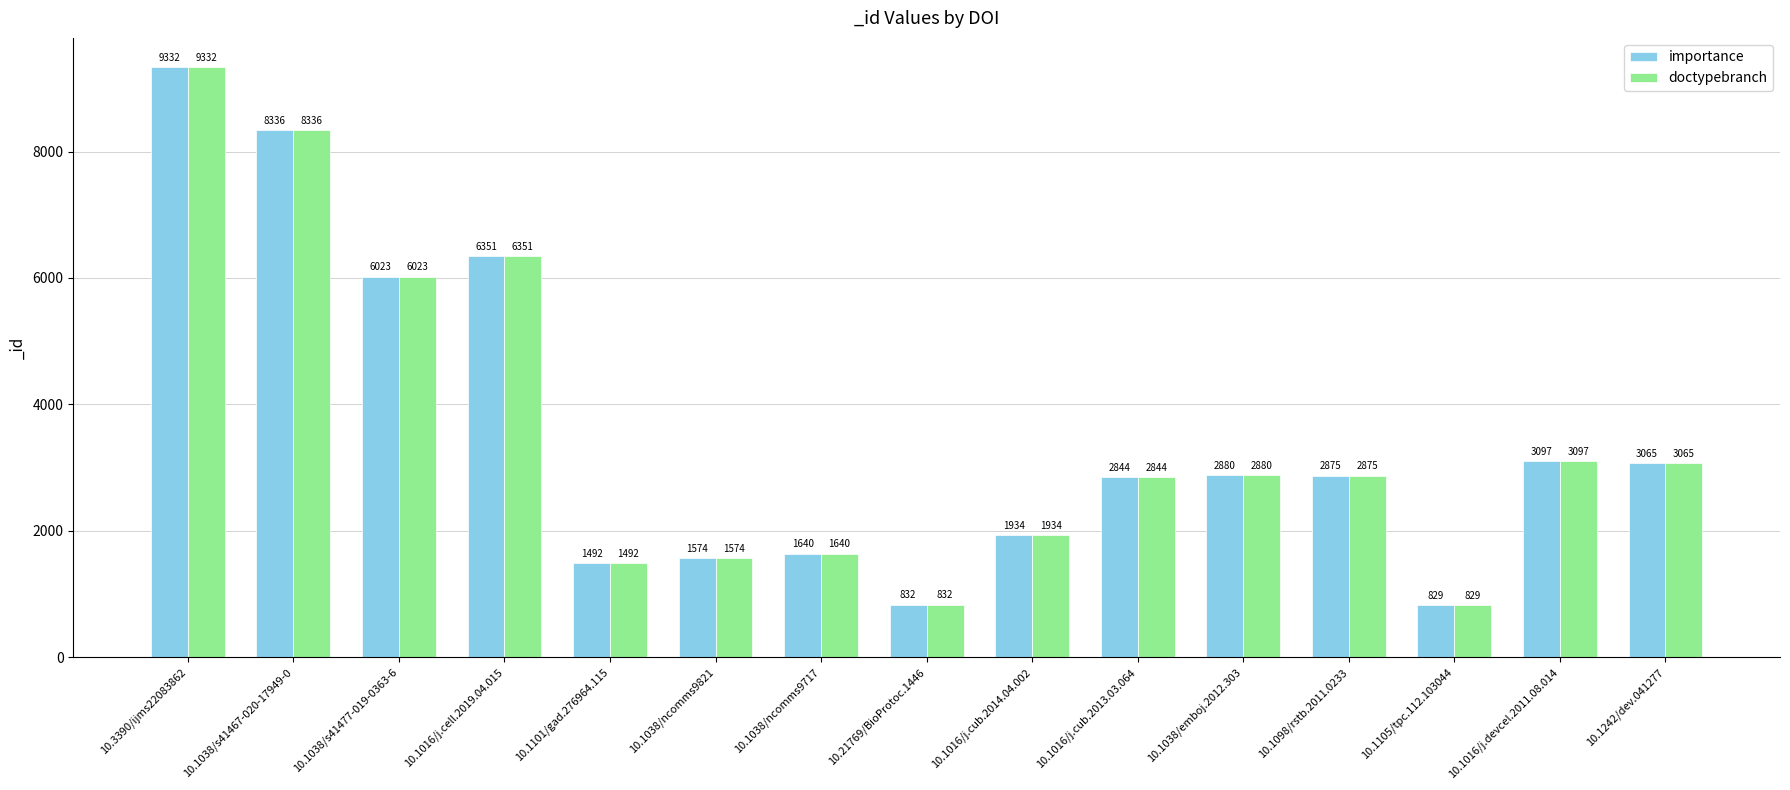

Is it true that importance equals 1410 at 10.1242/dev.041277?

False